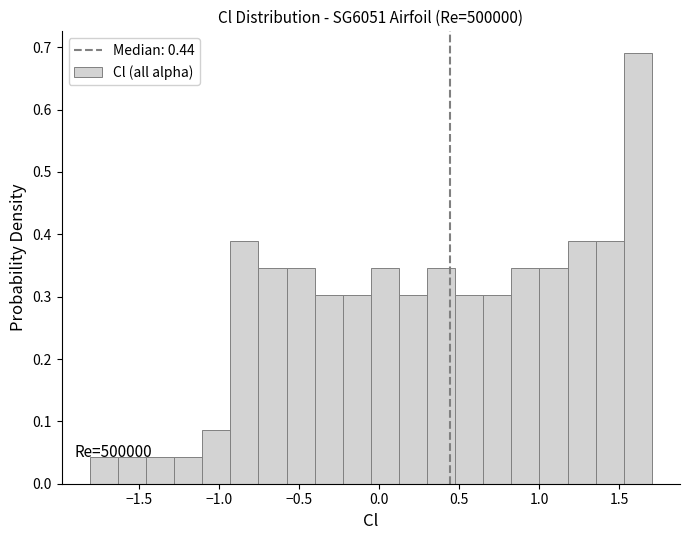

Around what value on the x-axis is the tallest bar? Give the approximate position of its centre, as read against the axis.

1.60